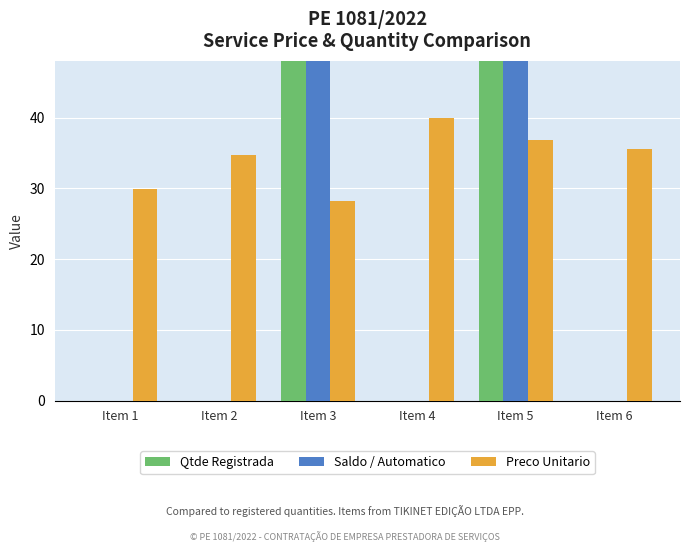

Which series has the largest total across all categories?

Preco Unitario